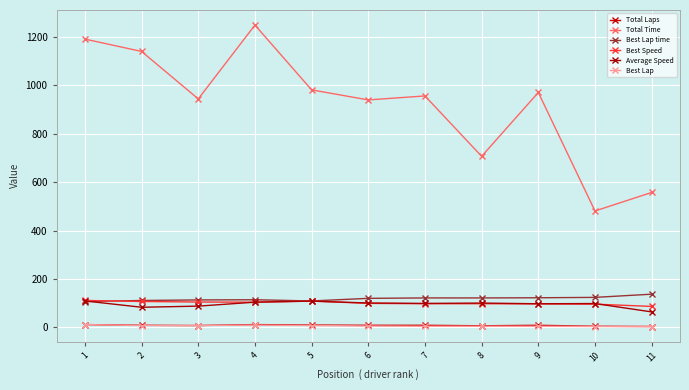

Which has a higher value, 3 or 1?

1